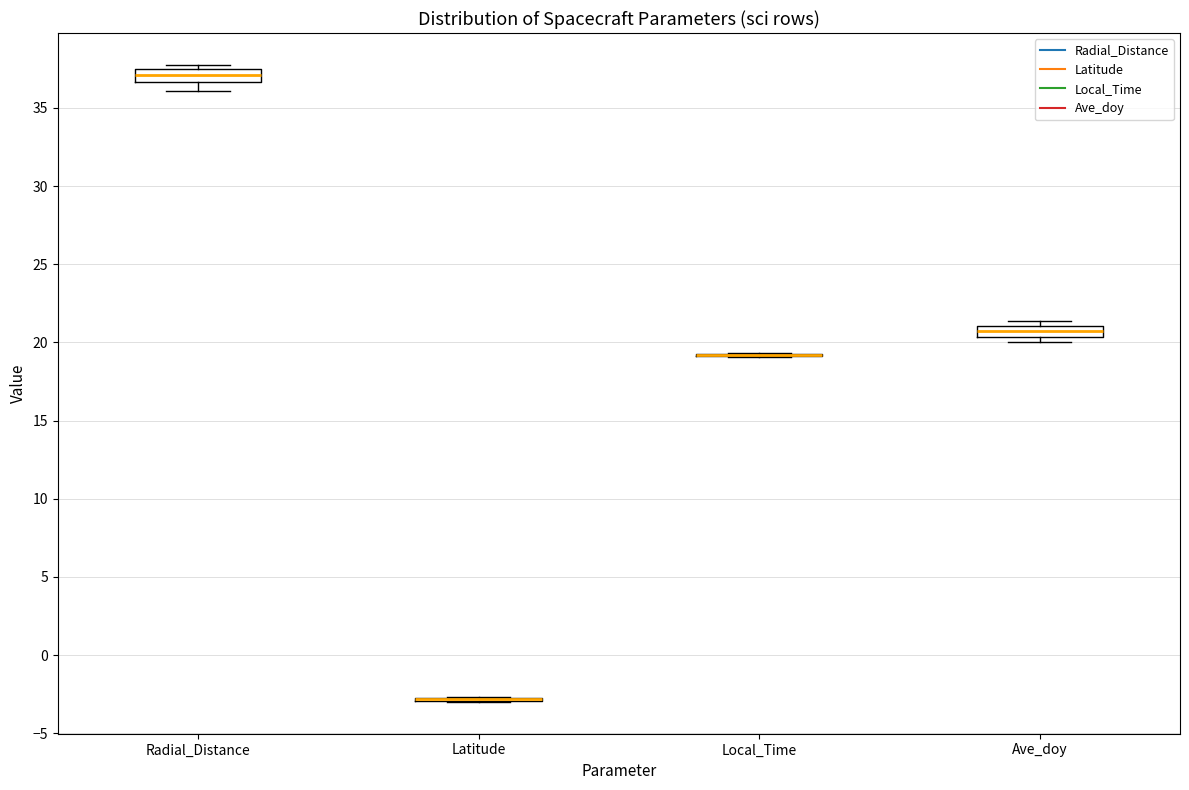

Where is the lower edge of the box for Ave_doy on the y-axis? The values are not printed on the chart, so give them approximately, as read against the axis.

20.5